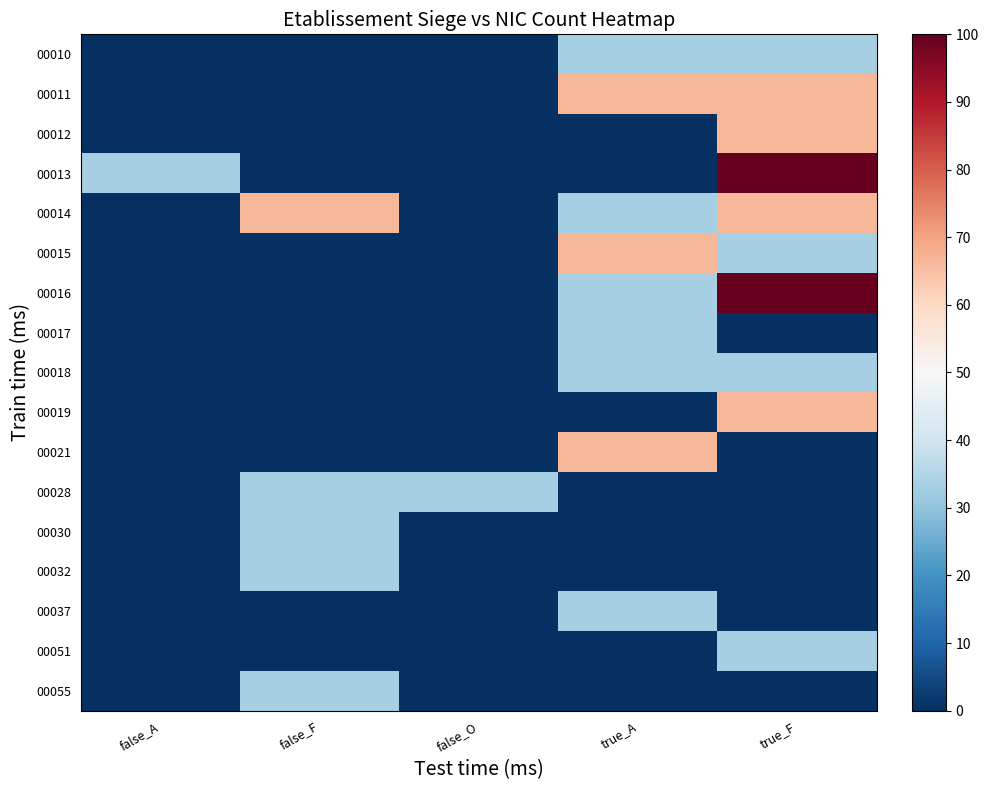

Reading left to right, extract all data points from this chart.

00010: false_A=0.0	false_F=0.0	false_O=0.0	true_A=33.3	true_F=33.3
00011: false_A=0.0	false_F=0.0	false_O=0.0	true_A=66.7	true_F=66.7
00012: false_A=0.0	false_F=0.0	false_O=0.0	true_A=0.0	true_F=66.7
00013: false_A=33.3	false_F=0.0	false_O=0.0	true_A=0.0	true_F=100.0
00014: false_A=0.0	false_F=66.7	false_O=0.0	true_A=33.3	true_F=66.7
00015: false_A=0.0	false_F=0.0	false_O=0.0	true_A=66.7	true_F=33.3
00016: false_A=0.0	false_F=0.0	false_O=0.0	true_A=33.3	true_F=100.0
00017: false_A=0.0	false_F=0.0	false_O=0.0	true_A=33.3	true_F=0.0
00018: false_A=0.0	false_F=0.0	false_O=0.0	true_A=33.3	true_F=33.3
00019: false_A=0.0	false_F=0.0	false_O=0.0	true_A=0.0	true_F=66.7
00021: false_A=0.0	false_F=0.0	false_O=0.0	true_A=66.7	true_F=0.0
00028: false_A=0.0	false_F=33.3	false_O=33.3	true_A=0.0	true_F=0.0
00030: false_A=0.0	false_F=33.3	false_O=0.0	true_A=0.0	true_F=0.0
00032: false_A=0.0	false_F=33.3	false_O=0.0	true_A=0.0	true_F=0.0
00037: false_A=0.0	false_F=0.0	false_O=0.0	true_A=33.3	true_F=0.0
00051: false_A=0.0	false_F=0.0	false_O=0.0	true_A=0.0	true_F=33.3
00055: false_A=0.0	false_F=33.3	false_O=0.0	true_A=0.0	true_F=0.0